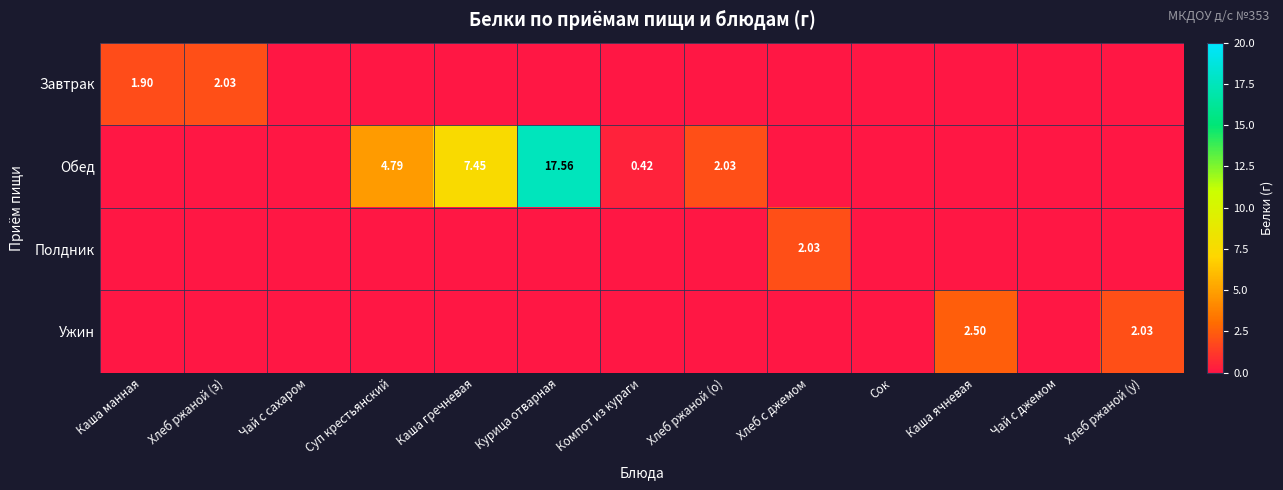

How many values in Обед are above zero?

5